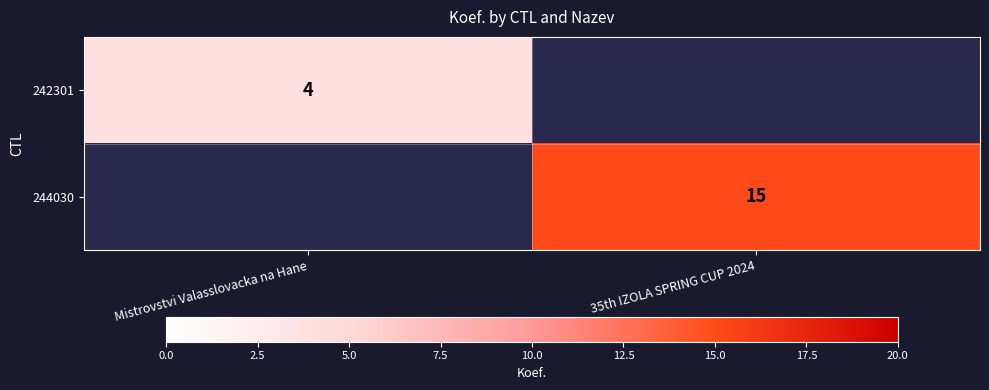

Is the value of 244030 at 35th IZOLA SPRING CUP 2024 greater than the value of 242301 at Mistrovstvi Valasslovacka na Hane?

Yes